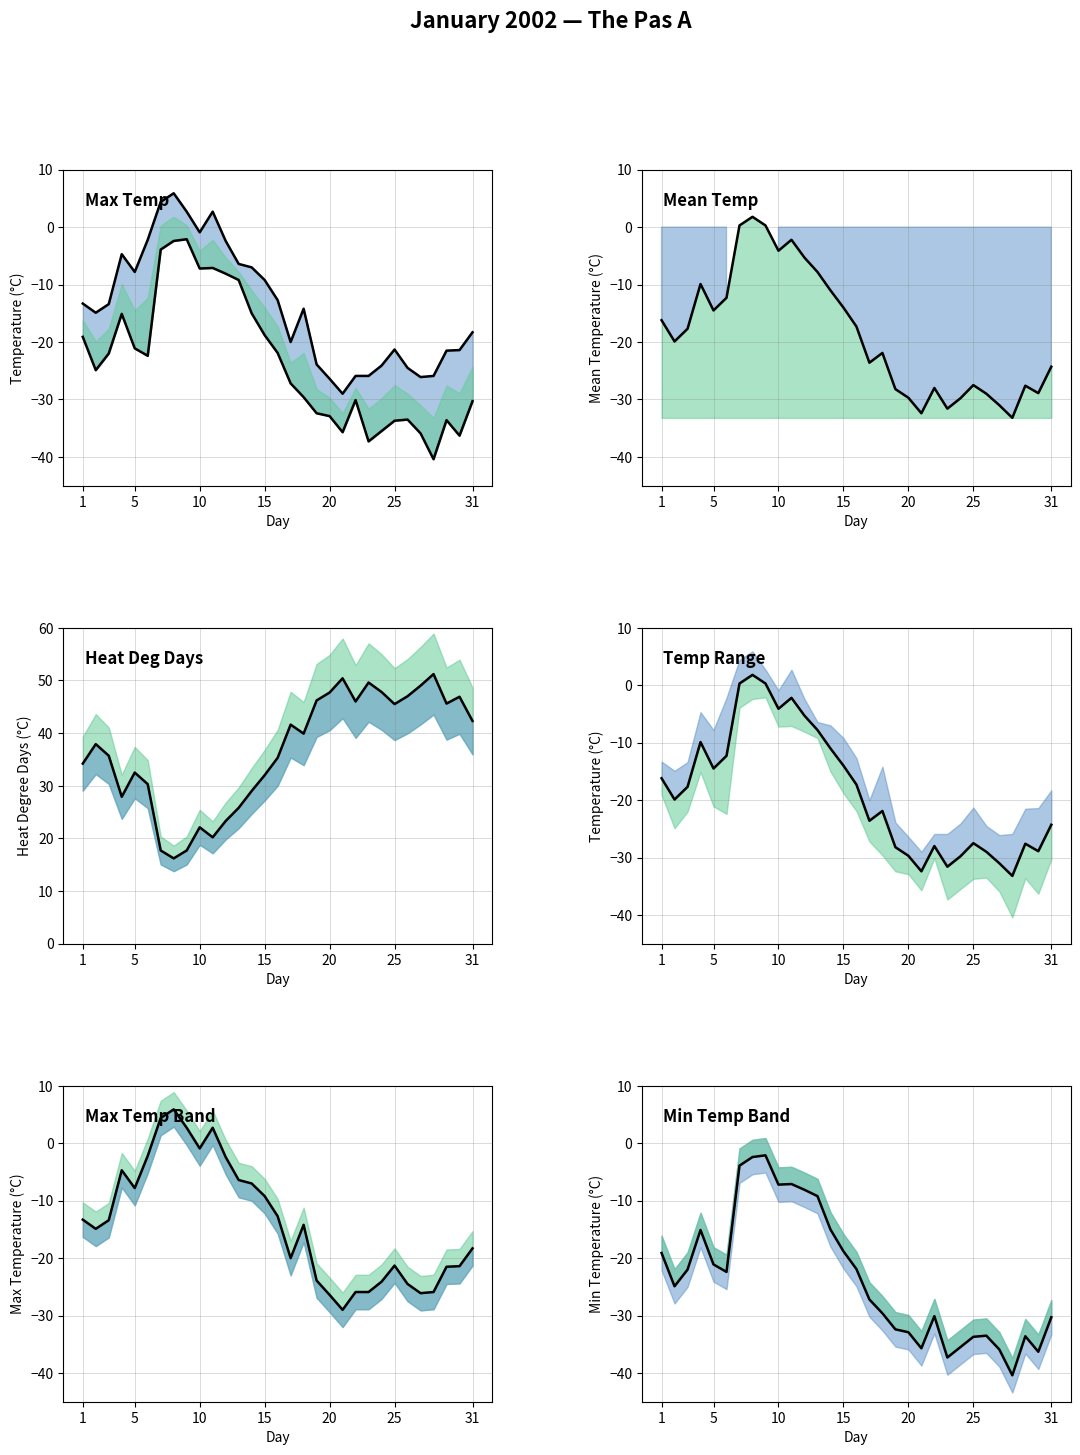

Which label corresponds to the largest value in the chart?

28